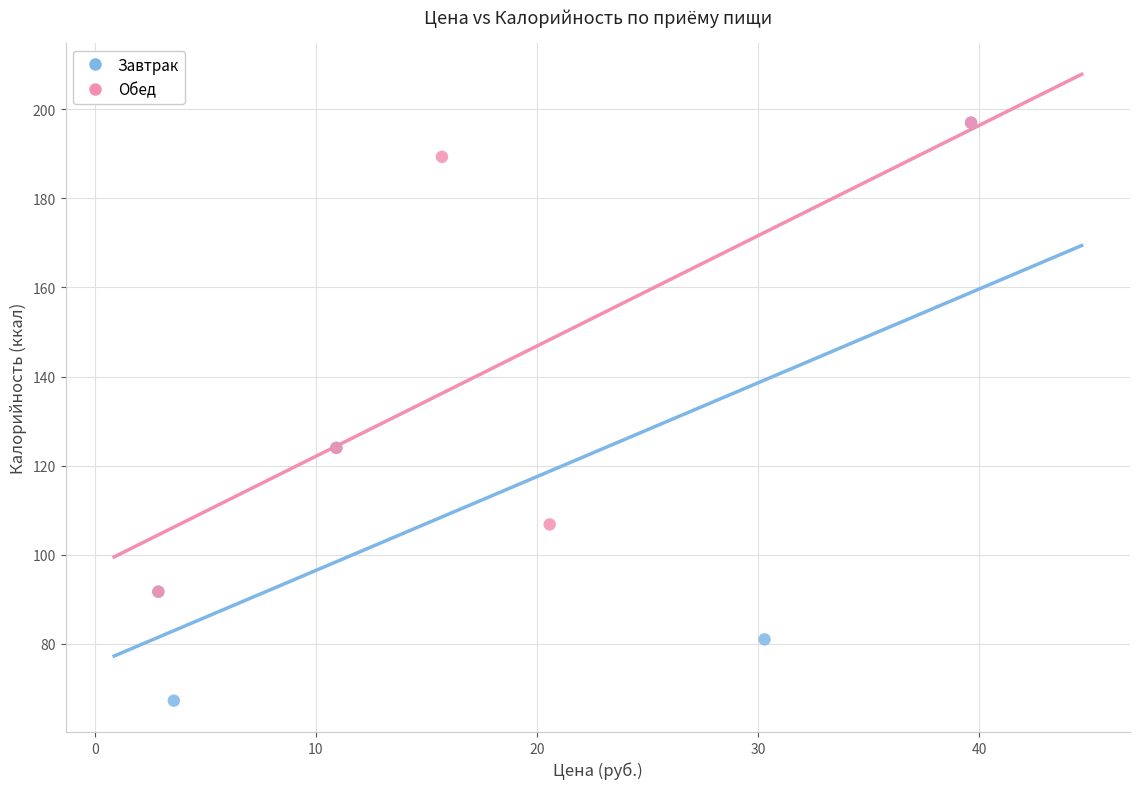

Which series has the largest Y range (max minus min)?

Завтрак